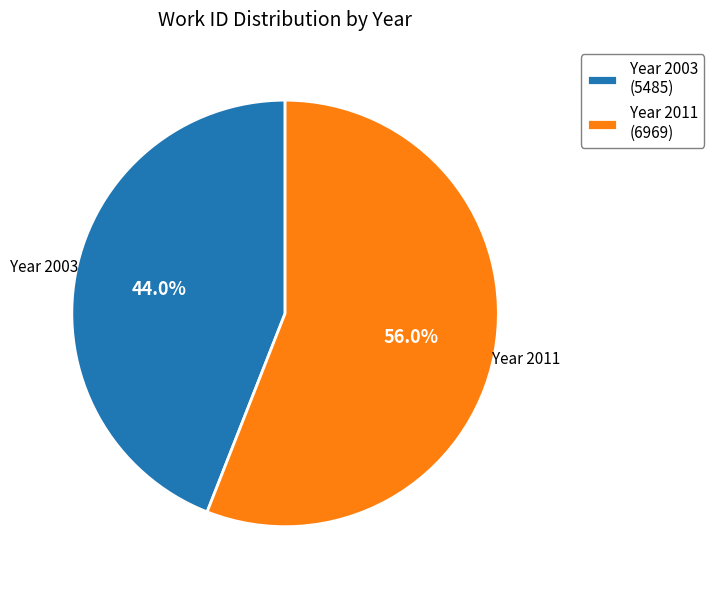

What is the majority slice?

Year 2011 (6969)